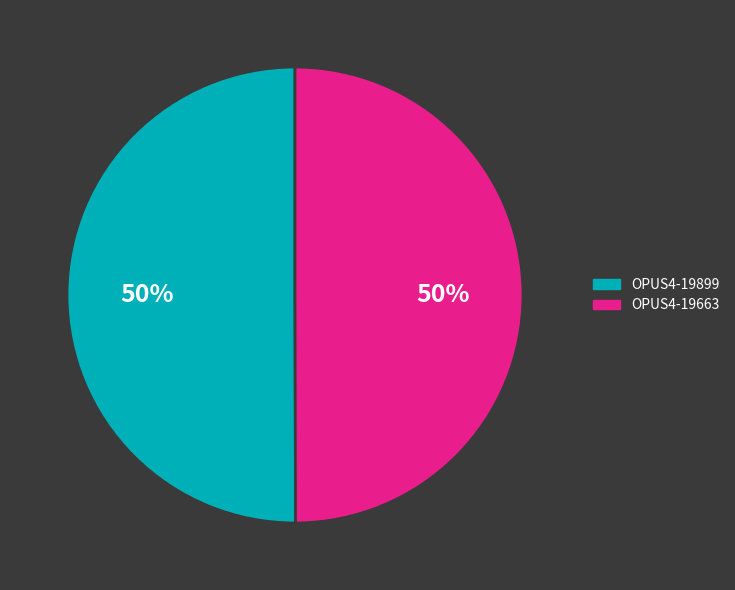

True or false: OPUS4-19663 accounts for 39% of the total.

False